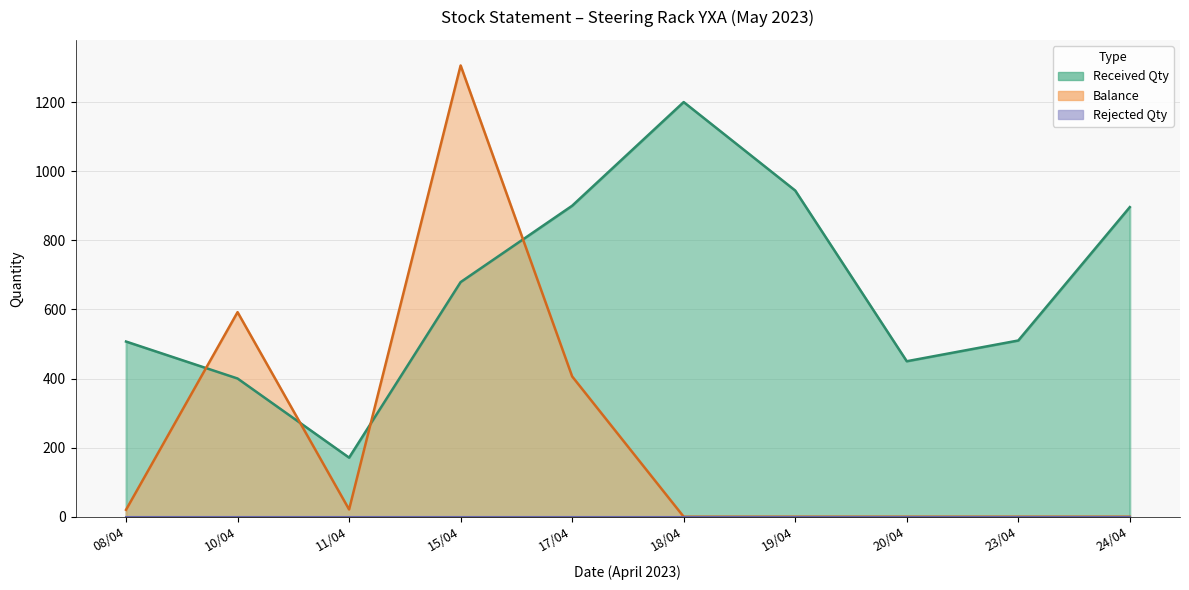

How many interior local peaks does the Received Qty series have?

1